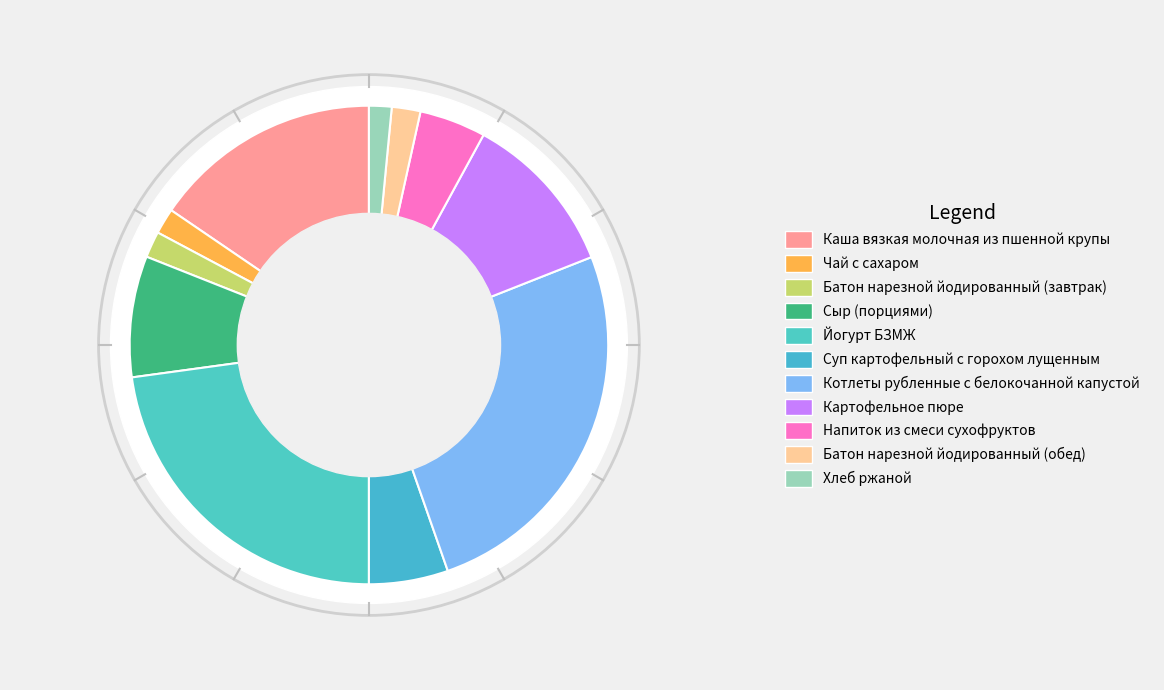

What is the largest slice in the pie chart?

Котлеты рубленные с белокочанной капустой